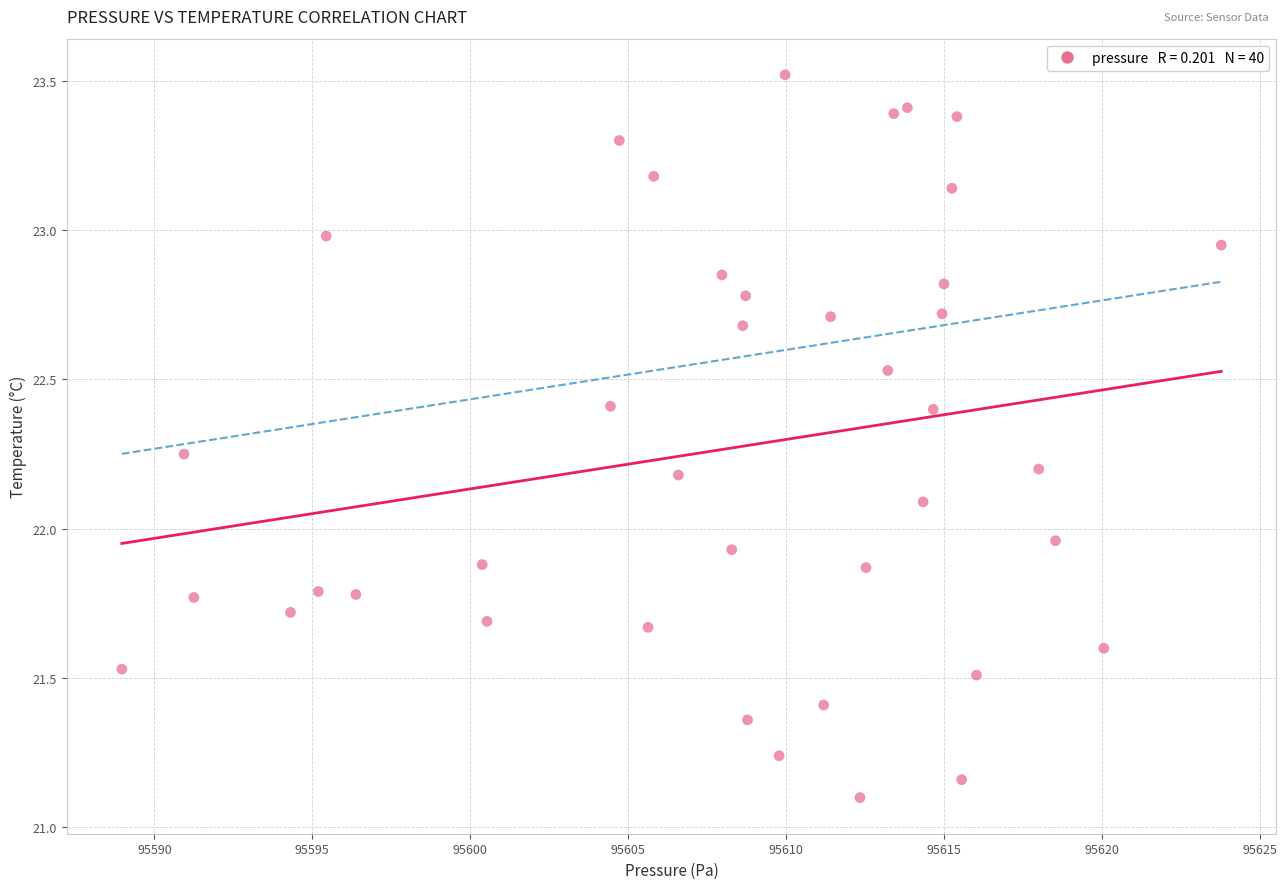

What is the range of X values (max minus min)?

34.8